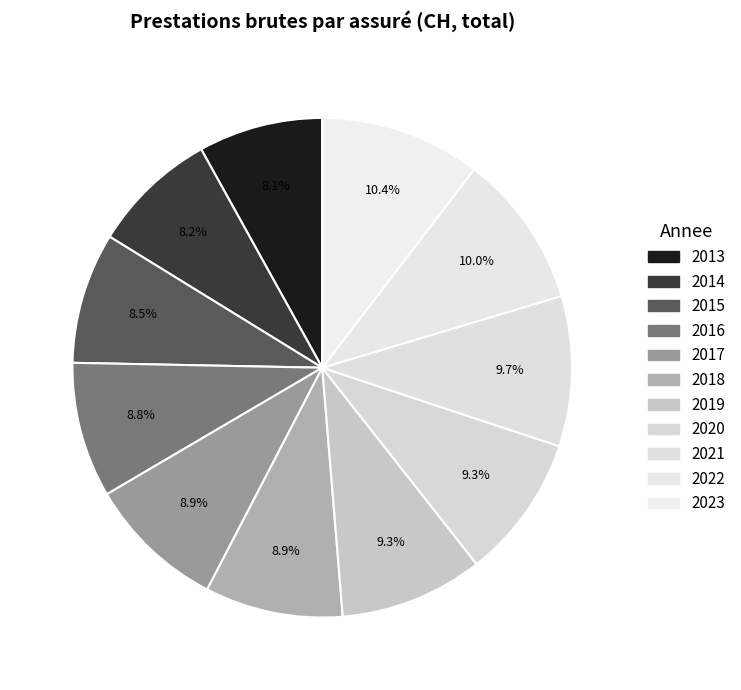

To the nearest percent, what portion does 2013 represent?

8%